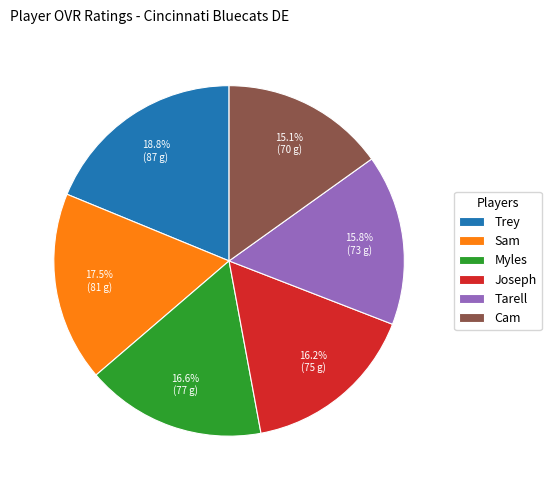

What is the ratio of the value at Tarell to the value at Trey?

0.8